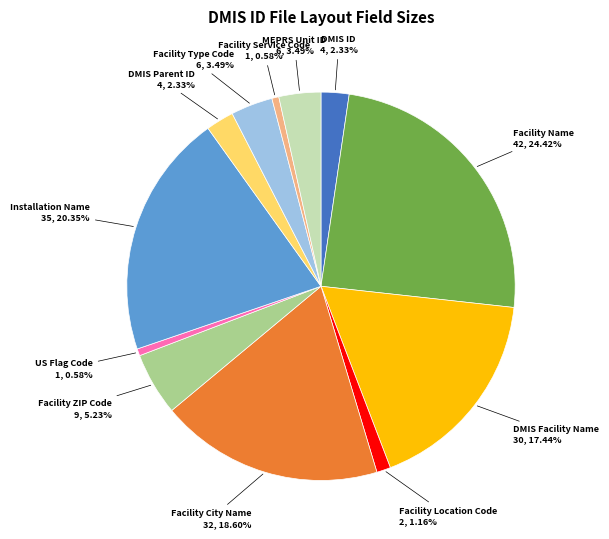

Does any single category account for the majority?

No